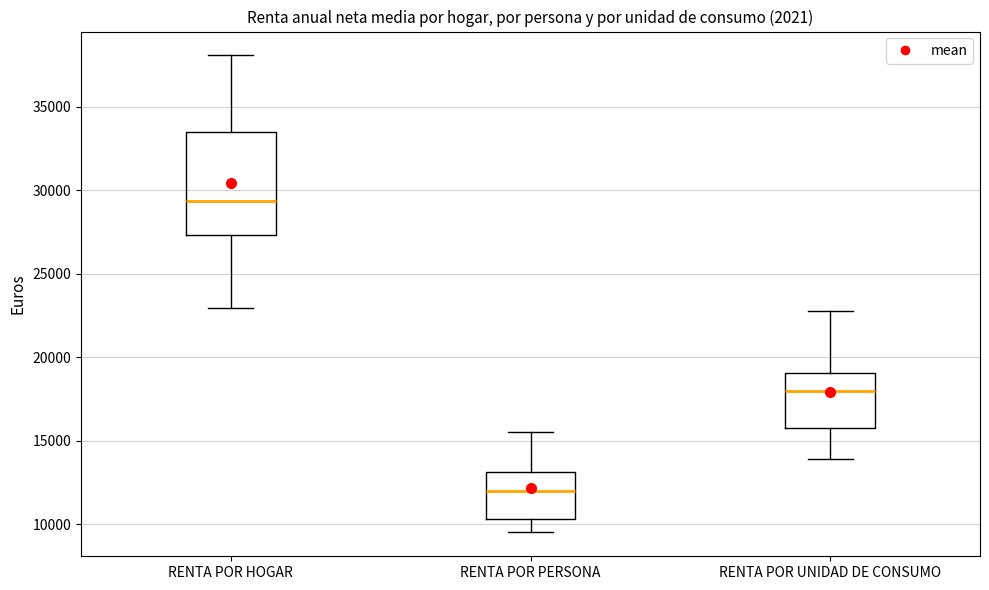

Where is the upper edge of the box for RENTA POR PERSONA on the y-axis? The values are not printed on the chart, so give them approximately, as read against the axis.

13000